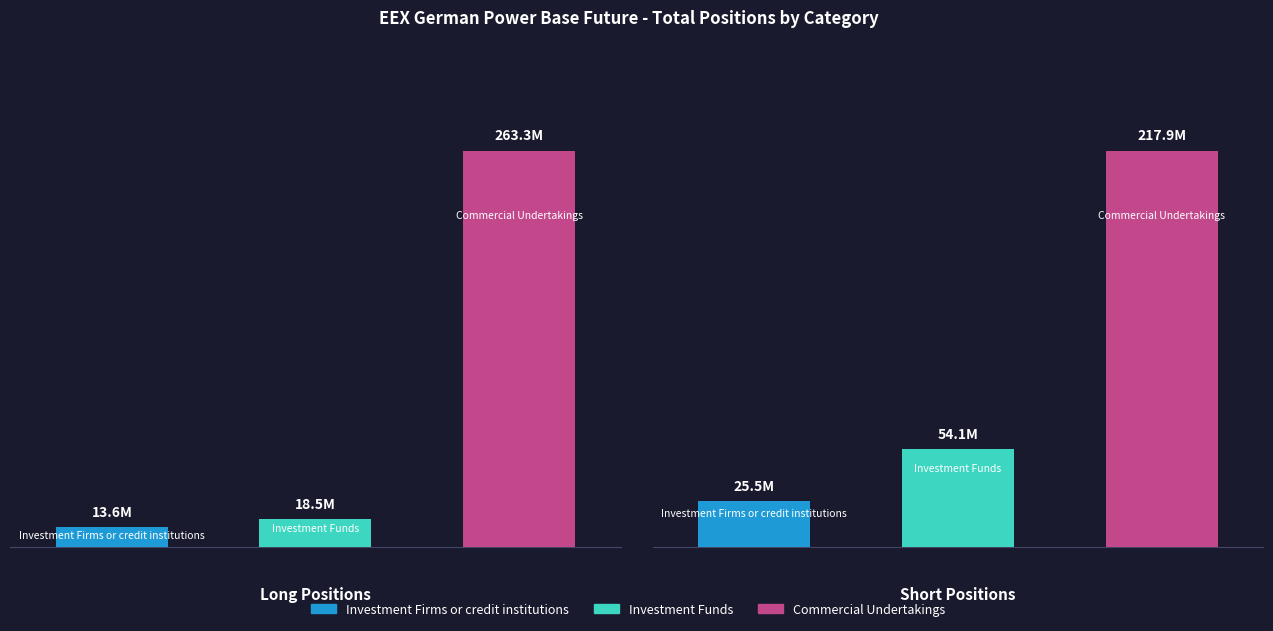

What position from the left is Long?

1